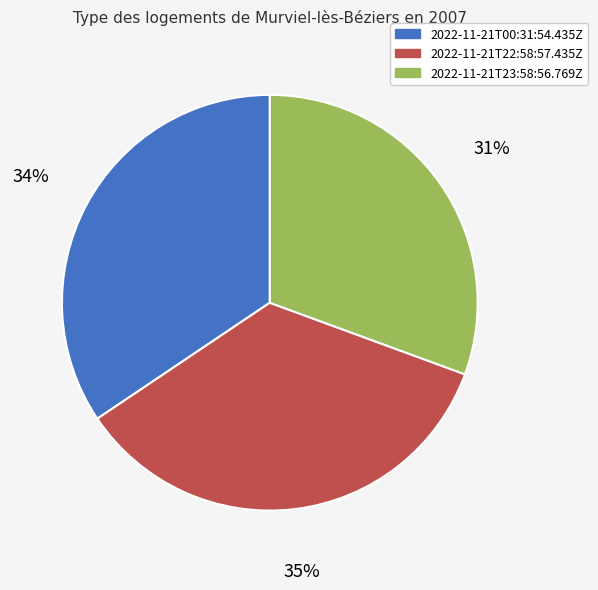

What percentage is the 2022-11-21T00:31:54.435Z slice, to the nearest percent?

34%